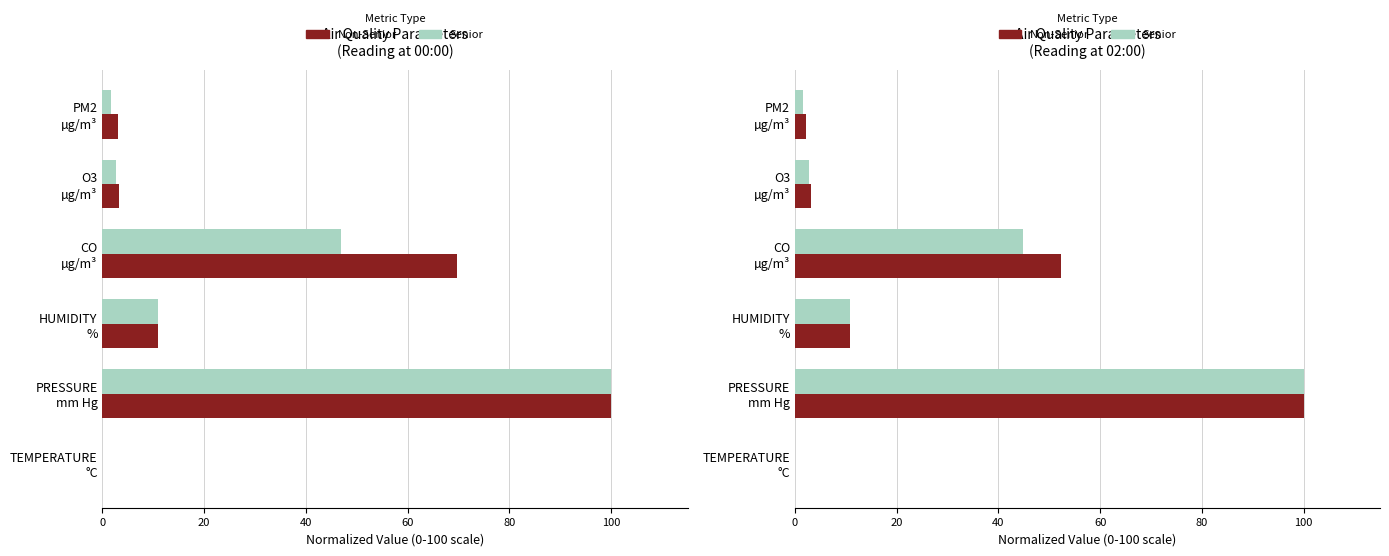

Rank the series by their average value, from lowest to highest.

Senior, Non-Senior